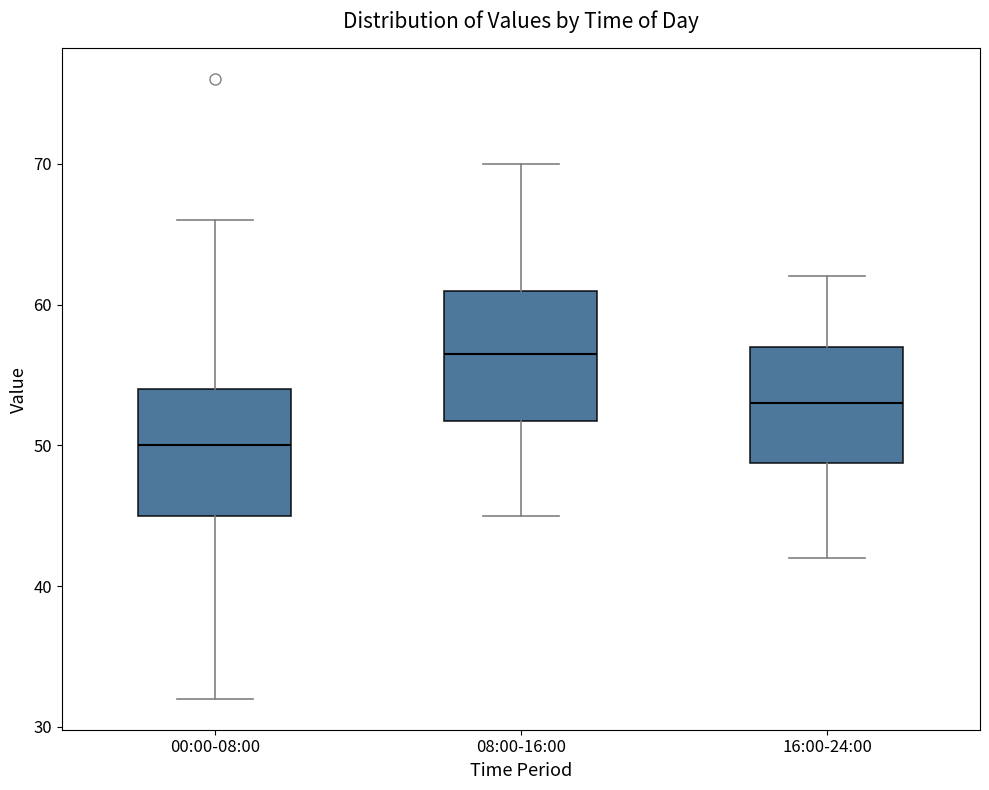

Which box has the lowest median line?

00:00-08:00